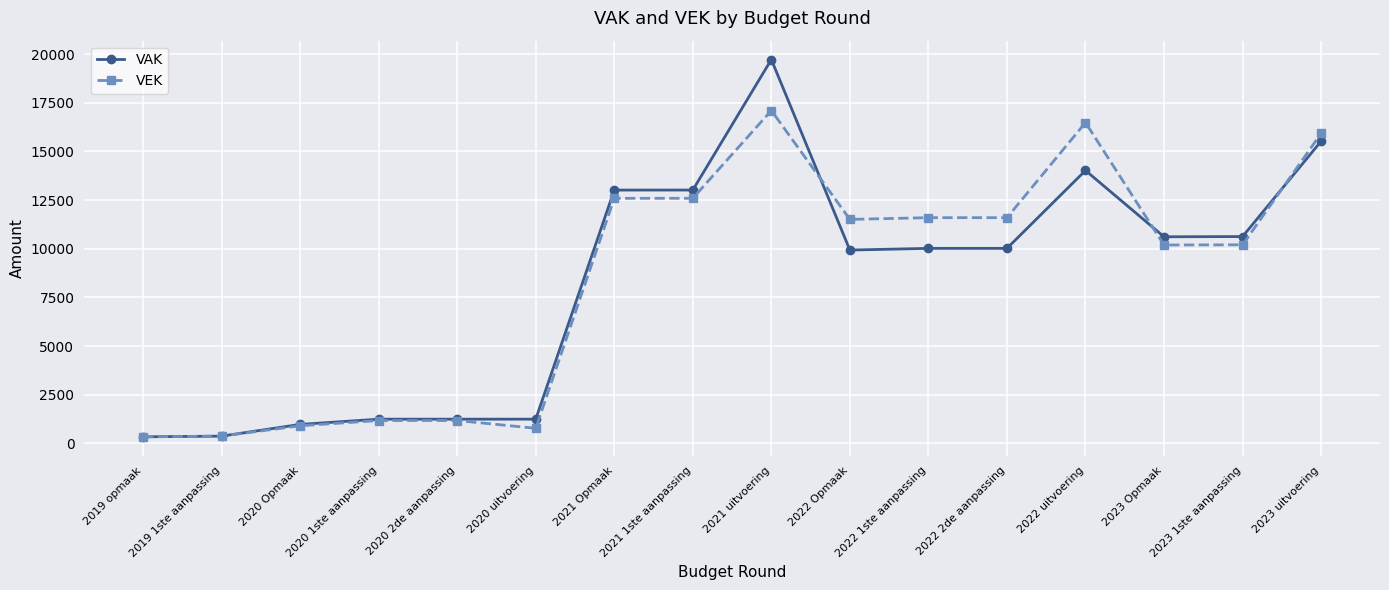

At which category does the chart reach its peak across all series?

2021 uitvoering